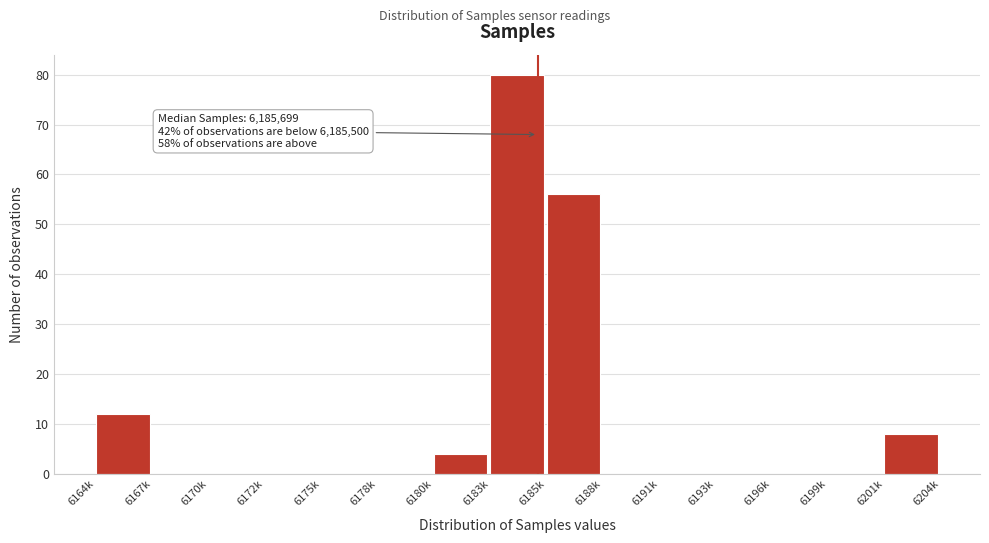

Reading left to right, extract all data points from this chart.

6164k=12	6167k=0	6170k=0	6172k=0	6175k=0	6178k=0	6180k=4	6183k=80	6185k=56	6188k=0	6191k=0	6193k=0	6196k=0	6199k=0	6201k=8